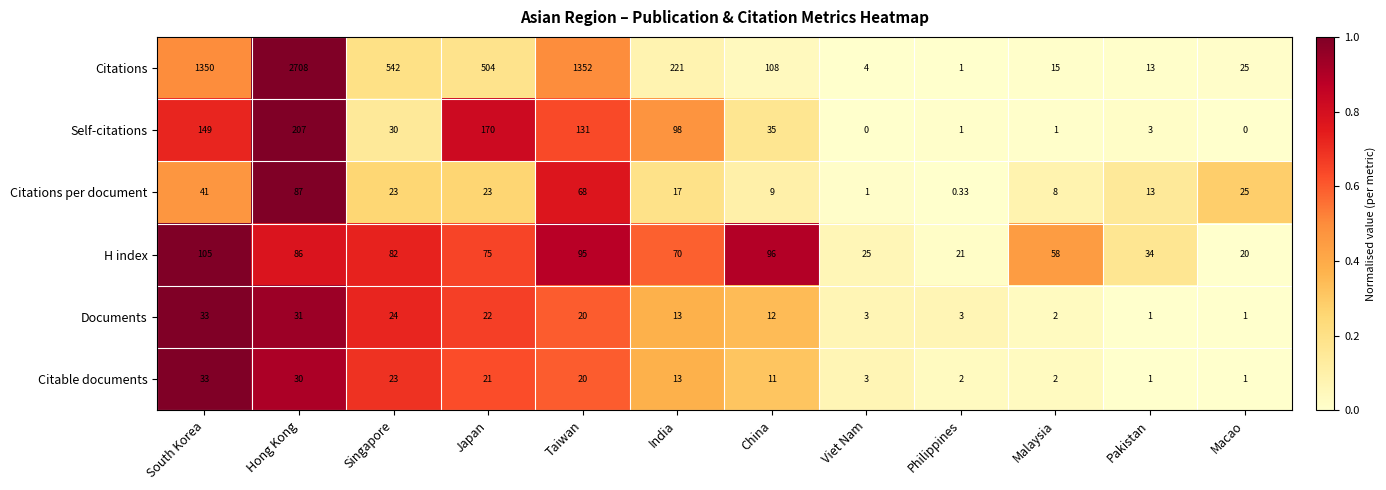

How many values in the Documents series are below 13?

6